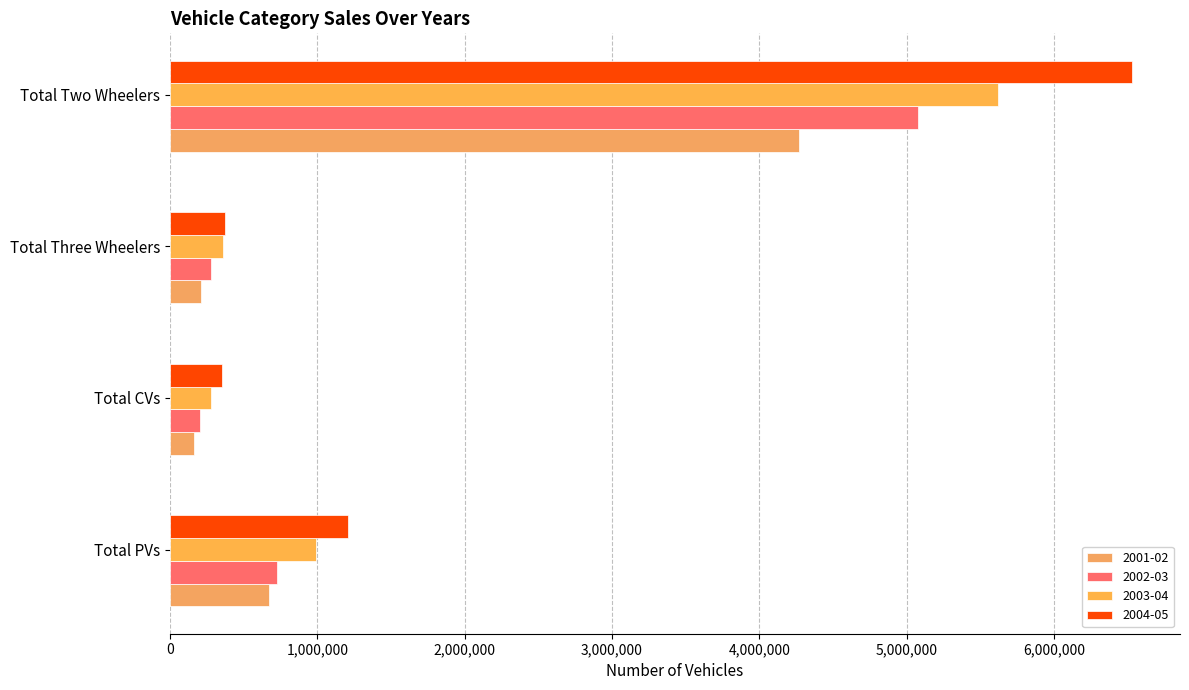

What is the label of the 2nd bar from the right?

Total Three Wheelers